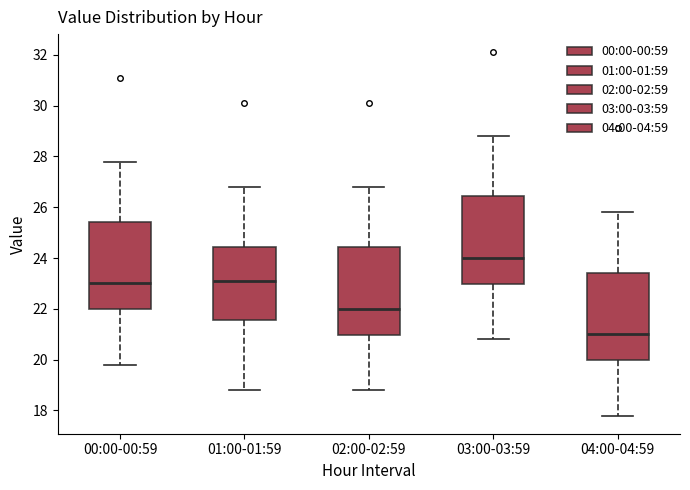

Reading left to right, read every box against the y-axis: the position of its median line, the range the box covers, and the ends of its whiskers. The values are not printed on the chart, so give them approximately, as read against the axis.

00:00-00:59: median 23.0, box 22.0 to 25.4, whiskers 19.8 to 27.8
01:00-01:59: median 23.2, box 21.6 to 24.4, whiskers 18.8 to 26.8
02:00-02:59: median 22.0, box 21.0 to 24.4, whiskers 18.8 to 26.8
03:00-03:59: median 24.0, box 23.0 to 26.4, whiskers 20.8 to 28.8
04:00-04:59: median 21.0, box 20.0 to 23.4, whiskers 17.8 to 25.8